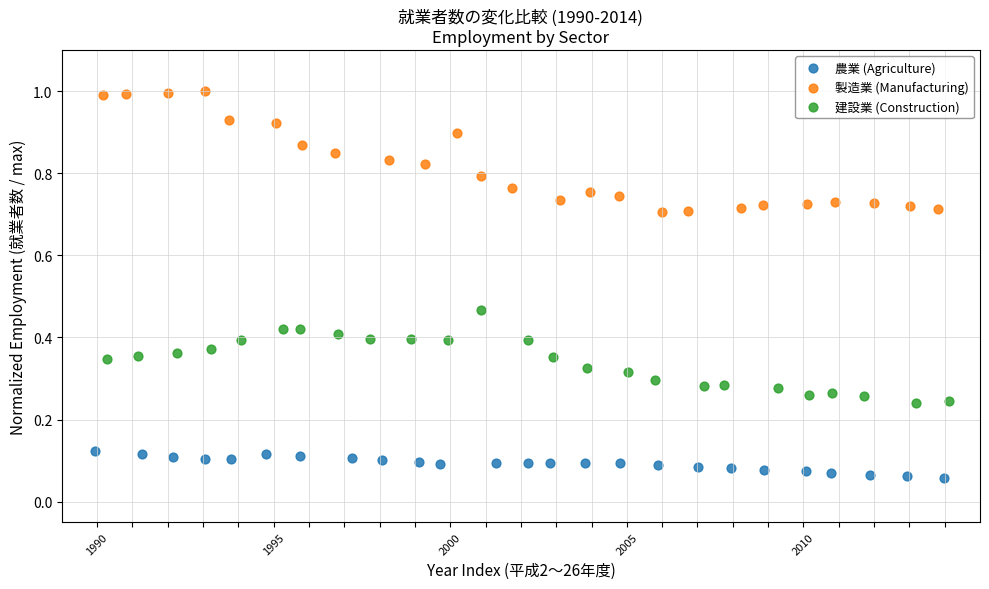

Which series has the largest Y range (max minus min)?

製造業 (Manufacturing)